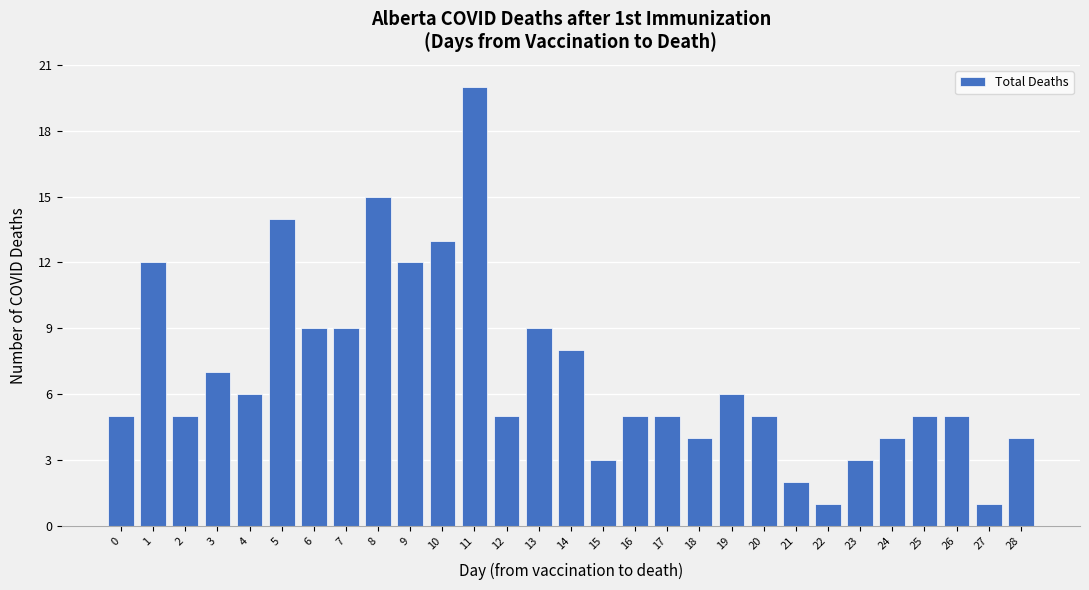

Reading left to right, transcribe all the data shown in this chart.

0=5	1=12	2=5	3=7	4=6	5=14	6=9	7=9	8=15	9=12	10=13	11=20	12=5	13=9	14=8	15=3	16=5	17=5	18=4	19=6	20=5	21=2	22=1	23=3	24=4	25=5	26=5	27=1	28=4